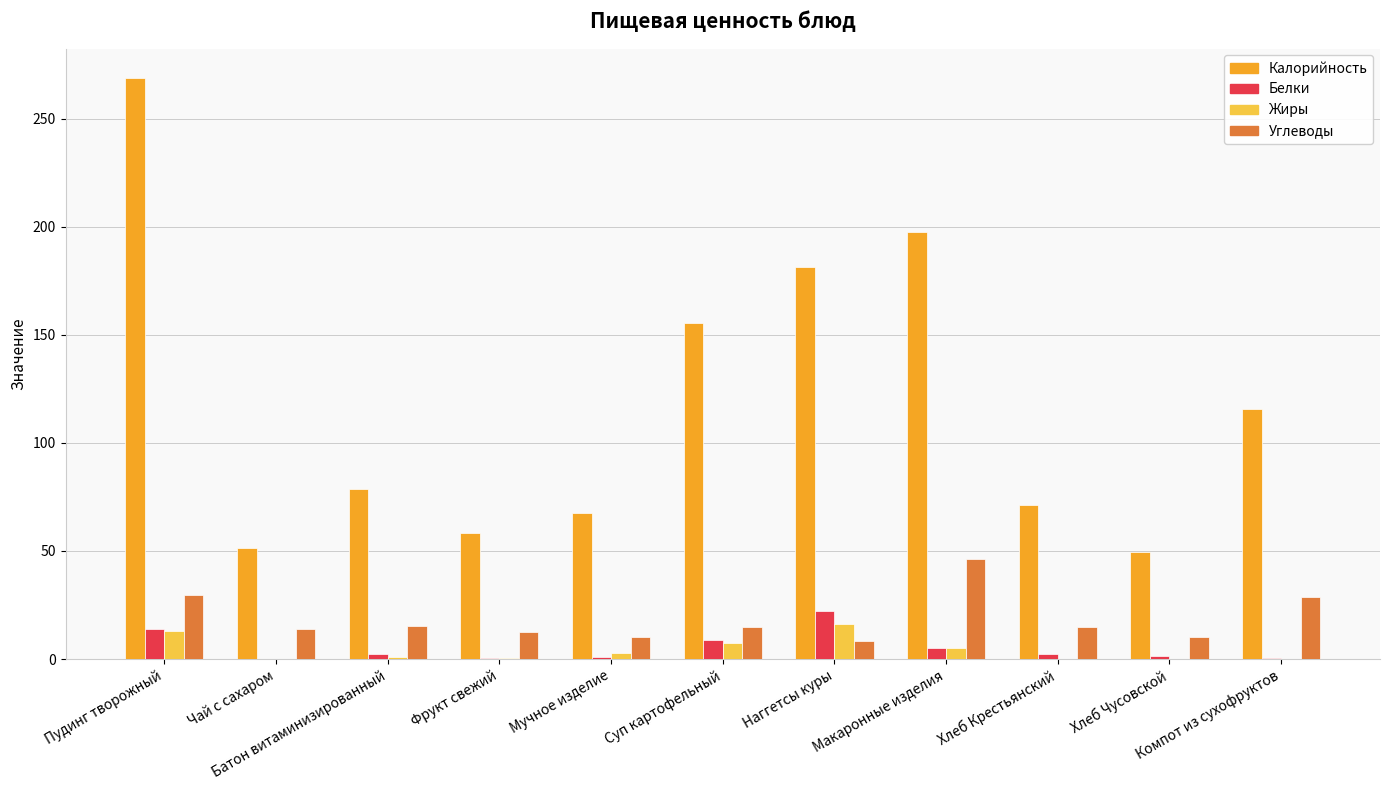

Are the bars grouped side by side (vs. stacked)?

Yes